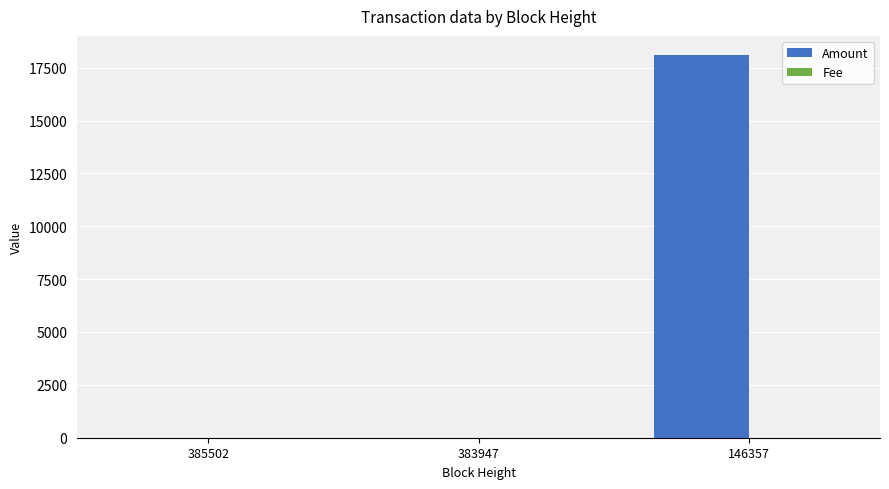

Is it true that Amount equals 9320 at 146357?

False